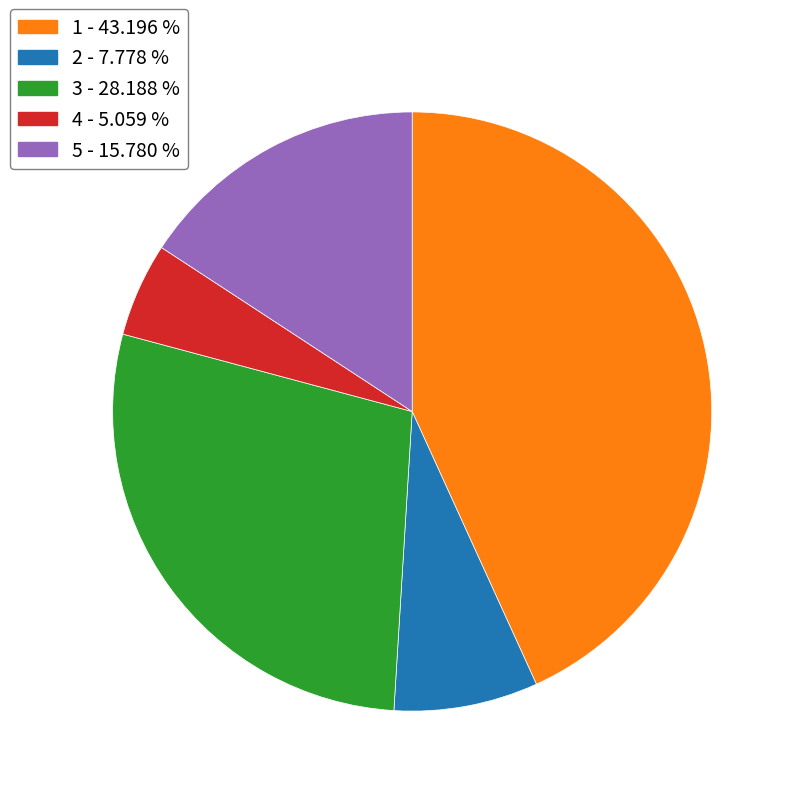

Approximately how many times larger is the value at 4 compared to 5?

0.3